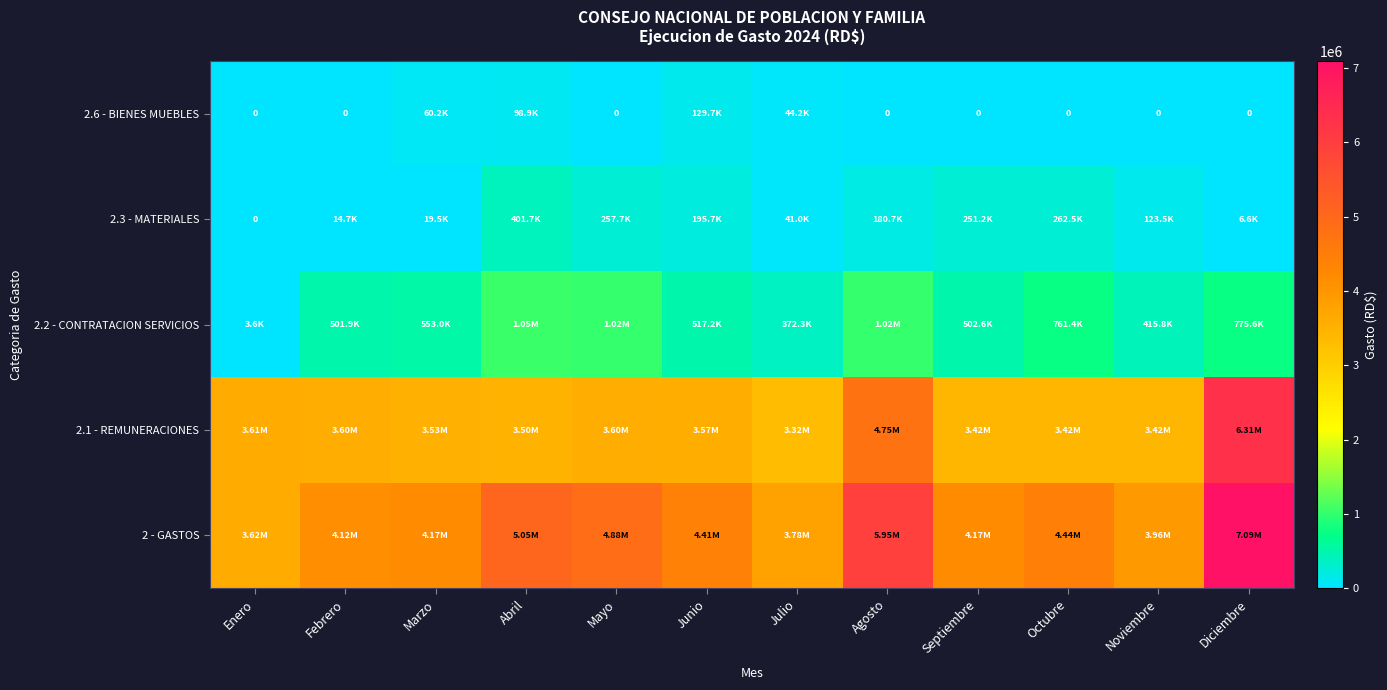

What is the spread (max minus min) of values at Enero?

3617862.6